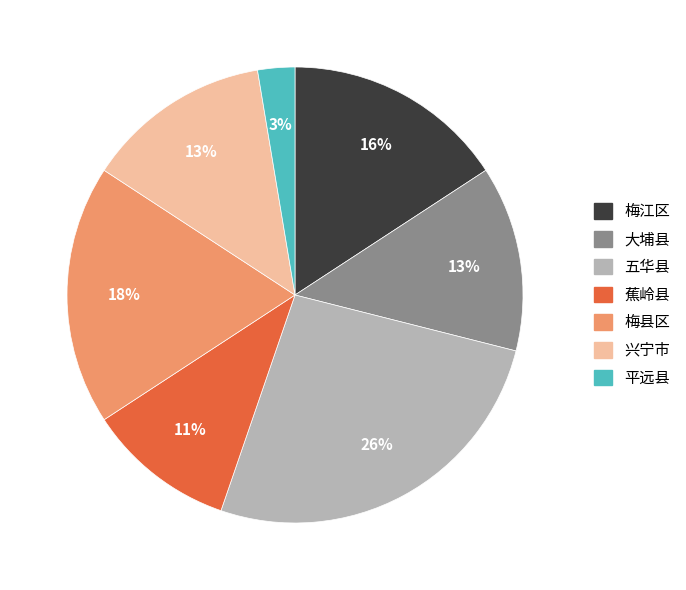

To the nearest percent, what percentage of the pie is 兴宁市?

13%